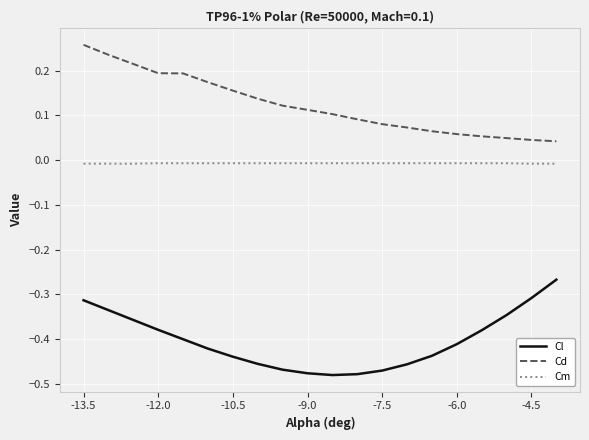

Which series has the largest total across all categories?

Cd